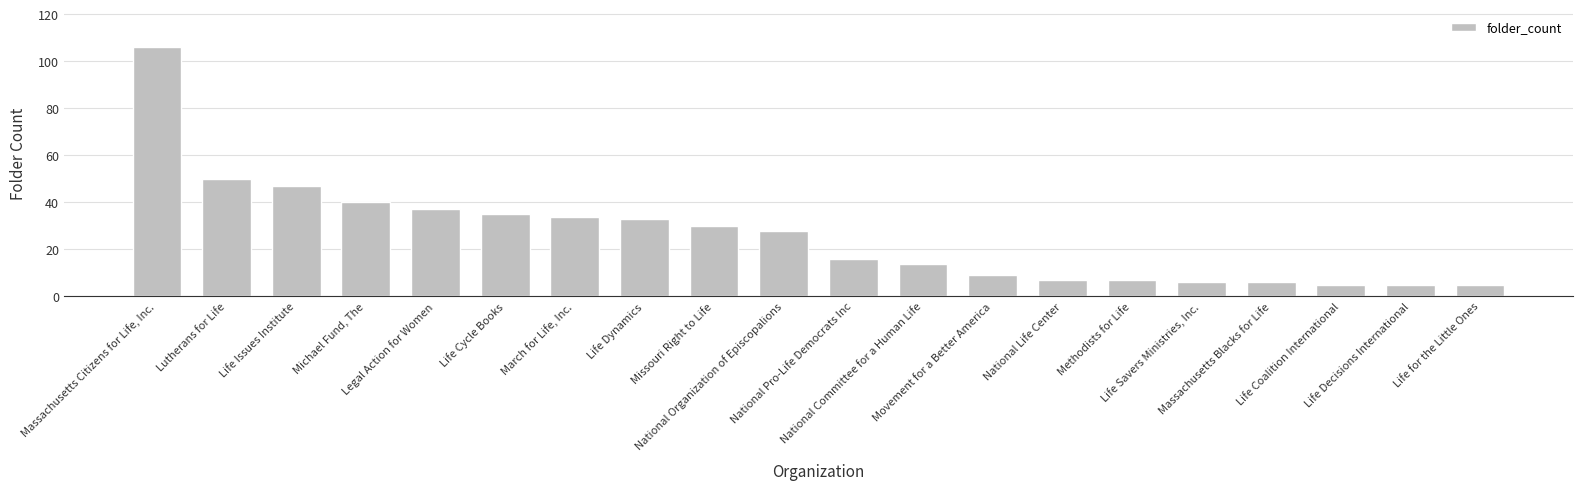

What is the smallest value displayed?

5